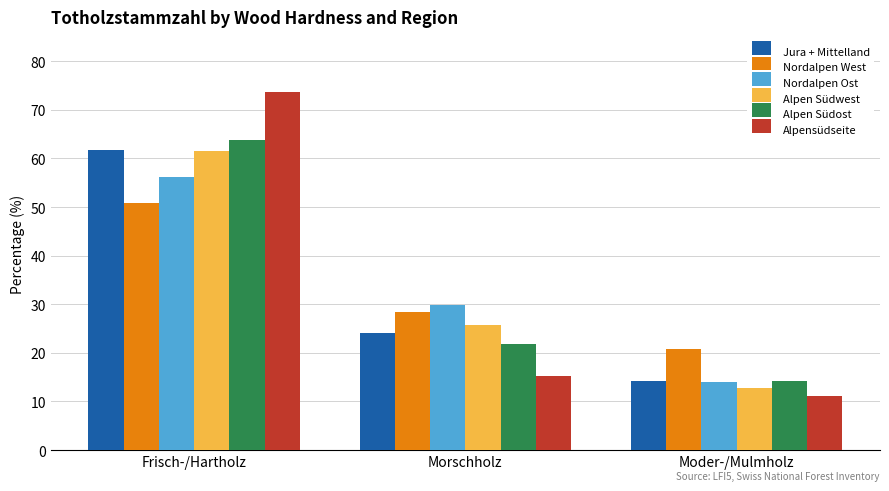

What value does the Nordalpen Ost series have at Frisch-/Hartholz?

56.2